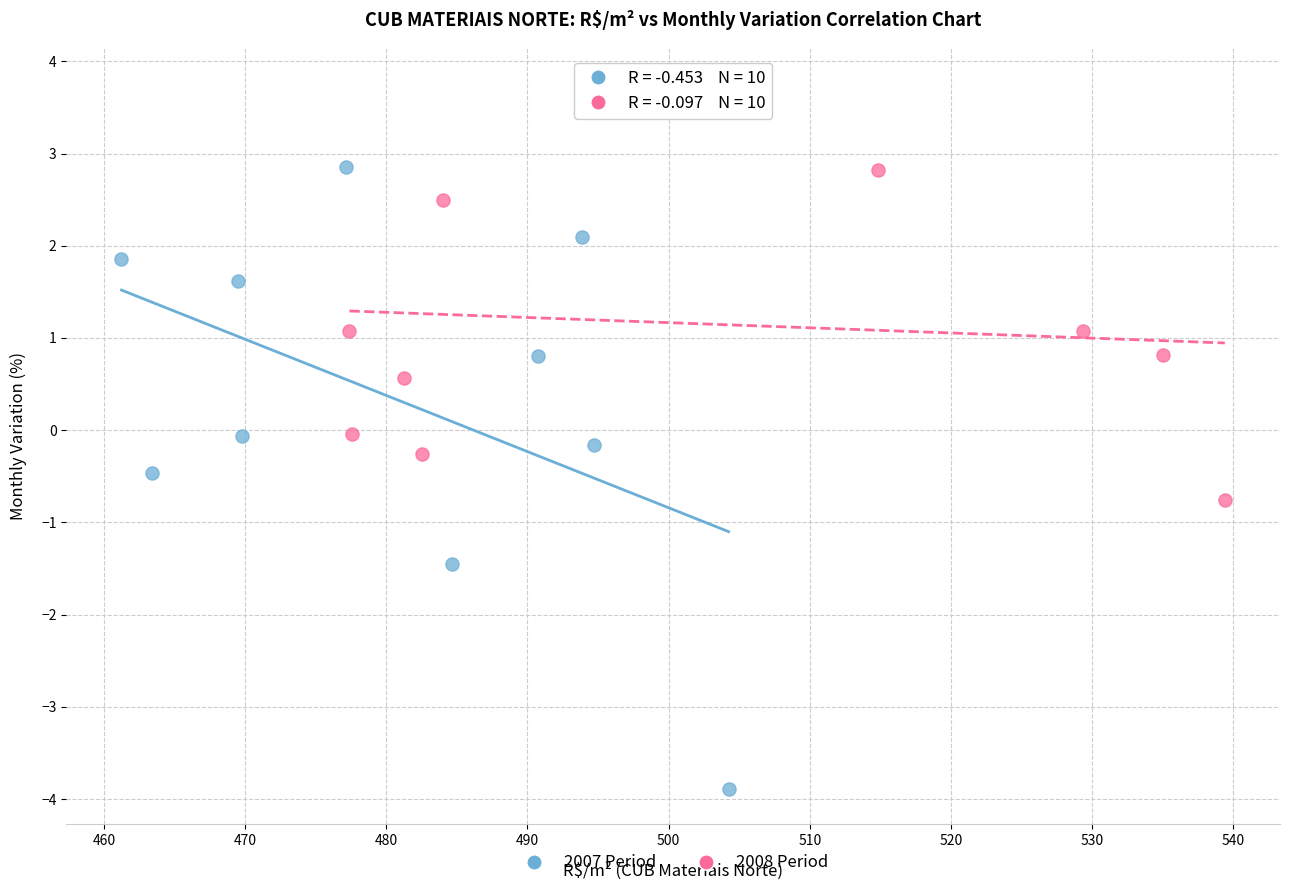

Which series has the widest spread of Y values?

2007 Period